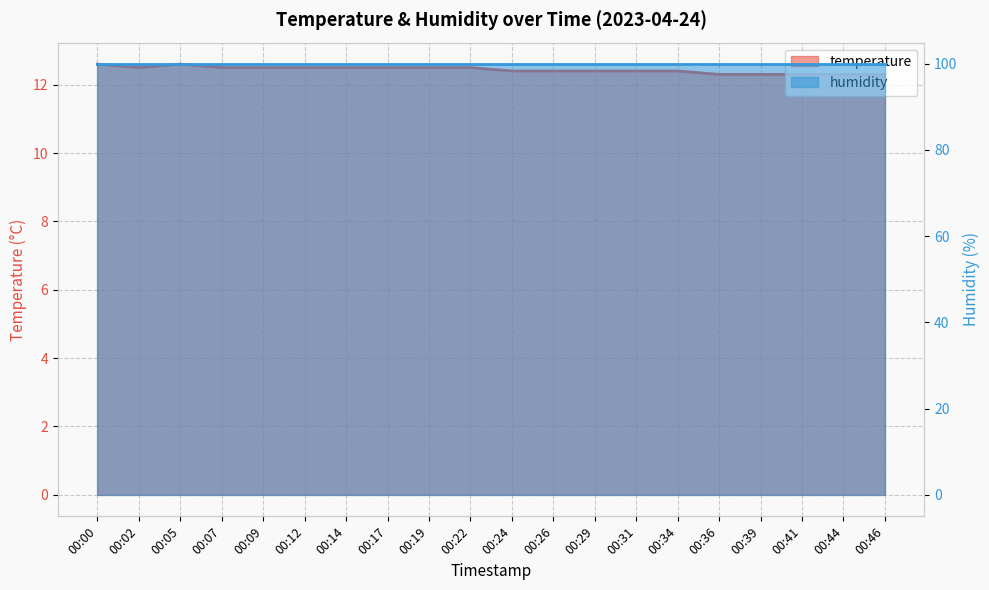

Does the chart display data point markers on the line(s)?

No